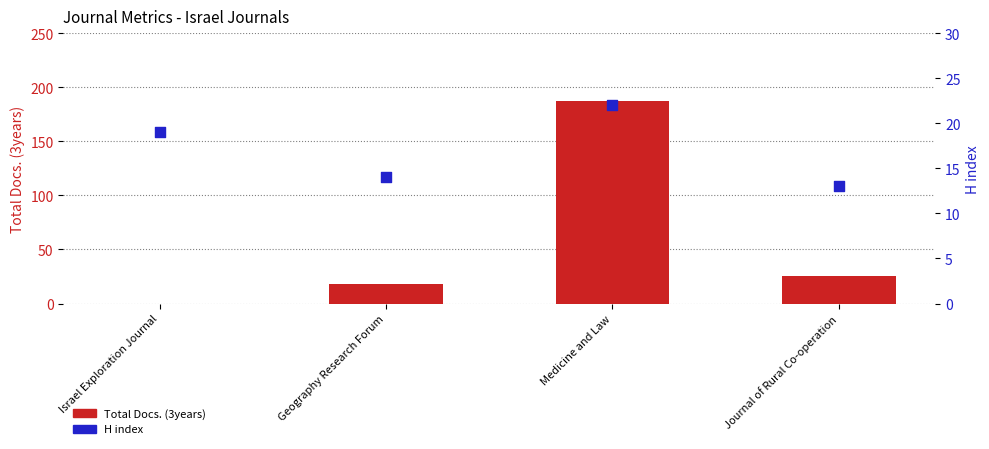

Which series has the largest total across all categories?

Total Docs. (3years)